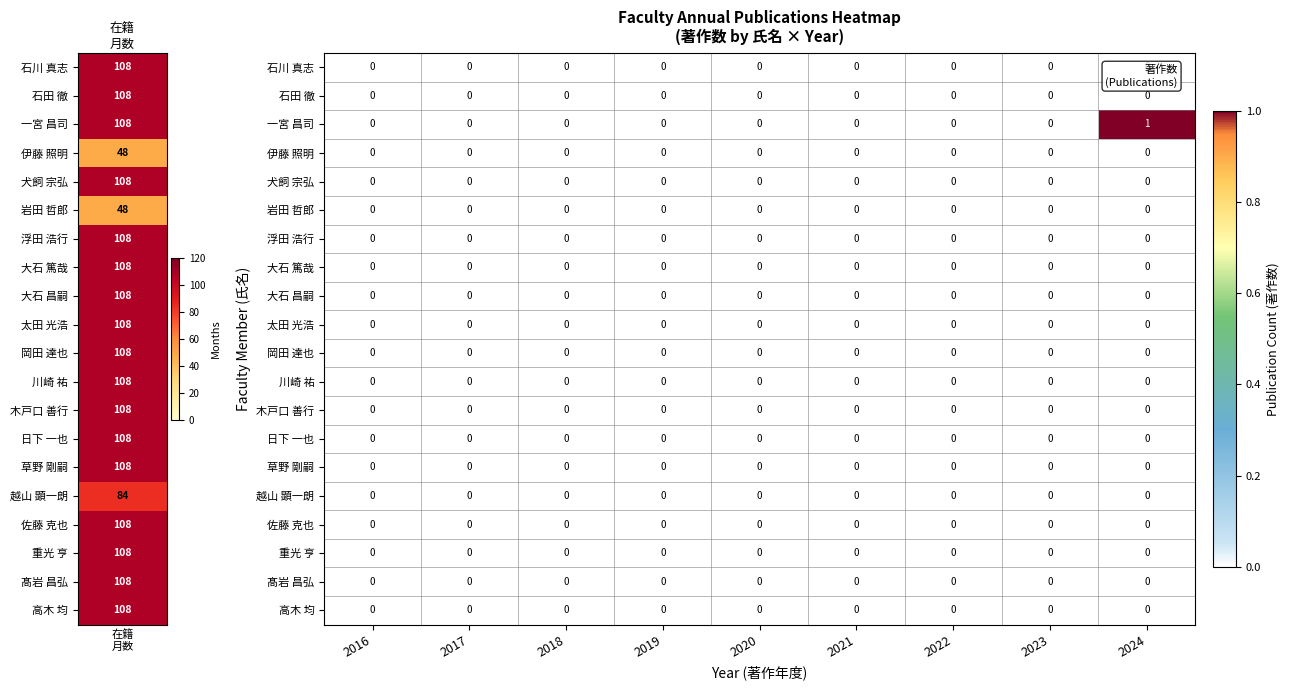

Which series has the largest range (max minus min)?

一宮 昌司